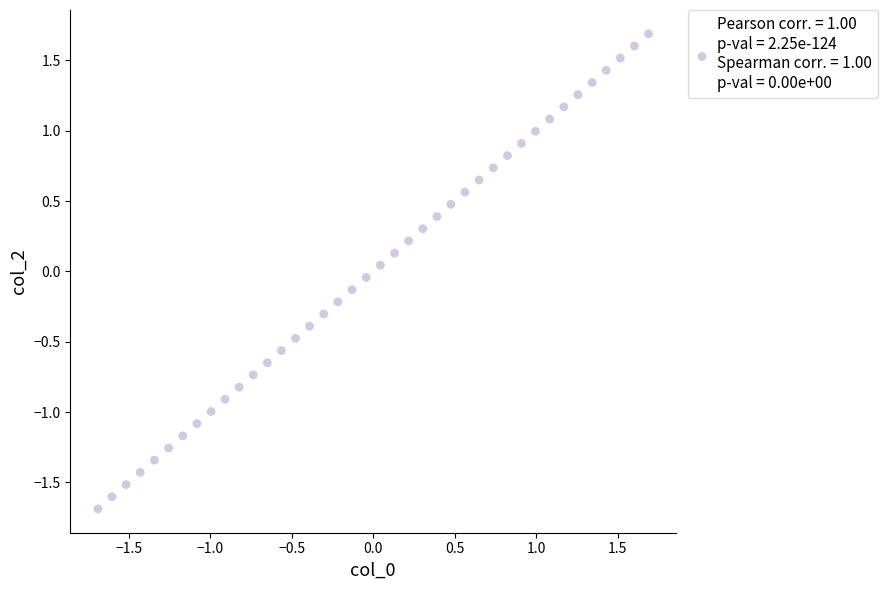

What is the range of X values (max minus min)?

3.4